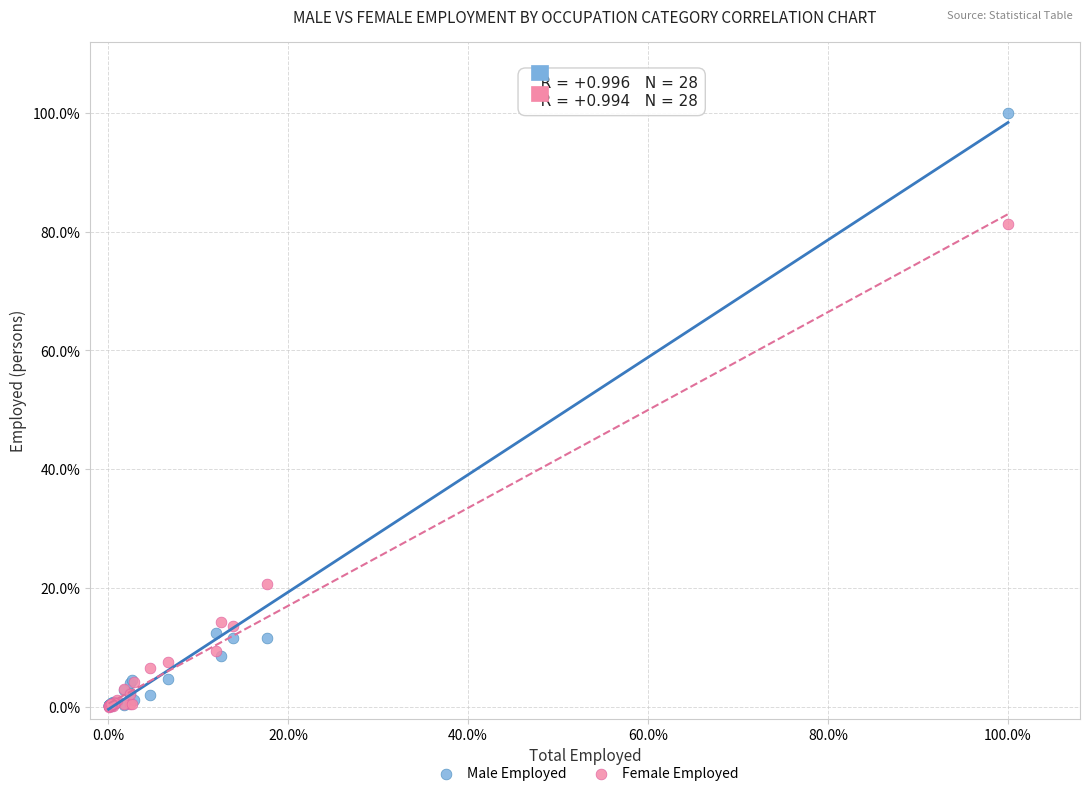

What are all the series names shown in the legend?

Male Employed, Female Employed